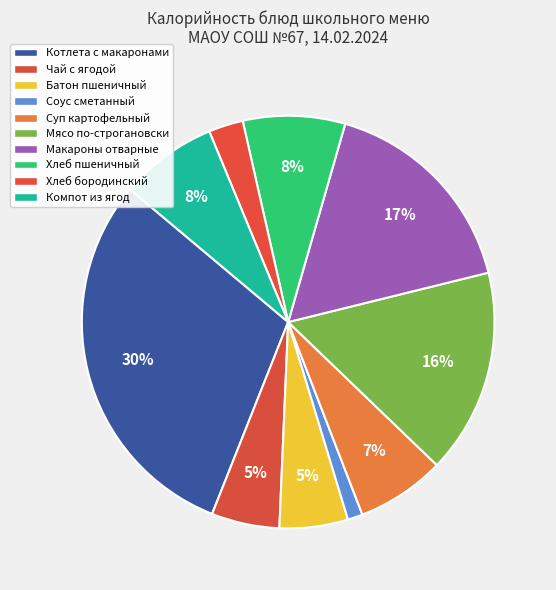

True or false: Котлета с макаронами accounts for 30% of the total.

True